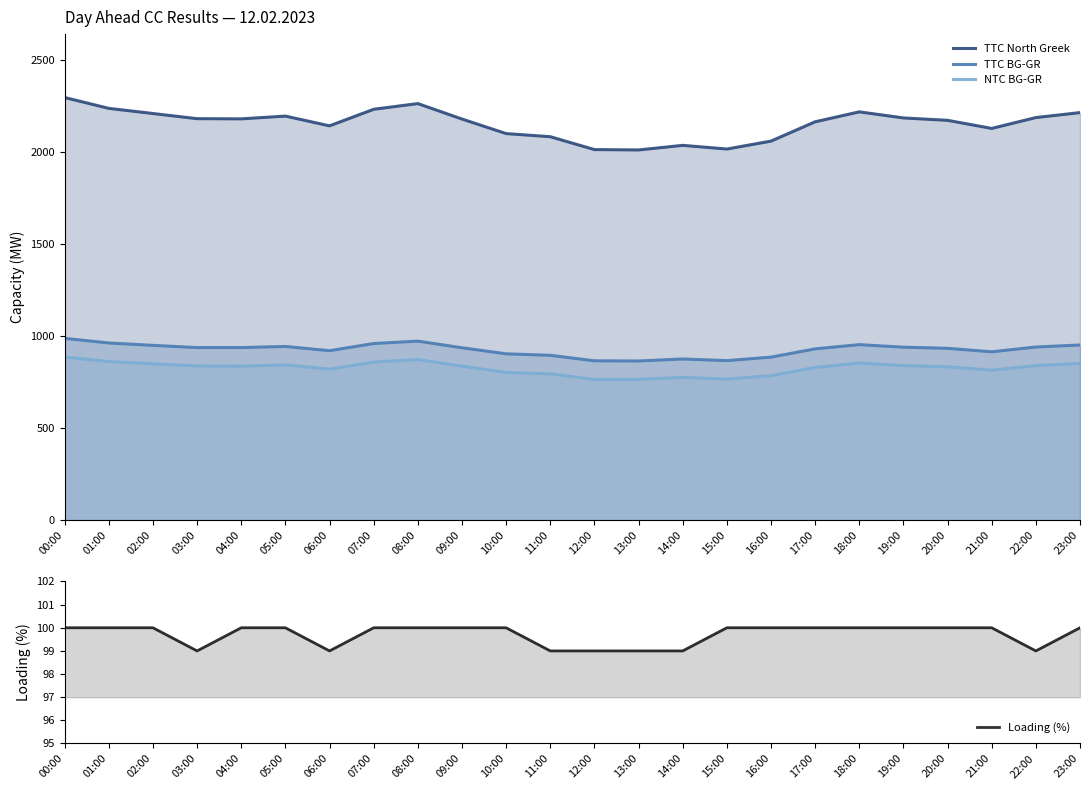

What are all the series names shown in the legend?

TTC North Greek, TTC BG-GR, NTC BG-GR, Loading (%)